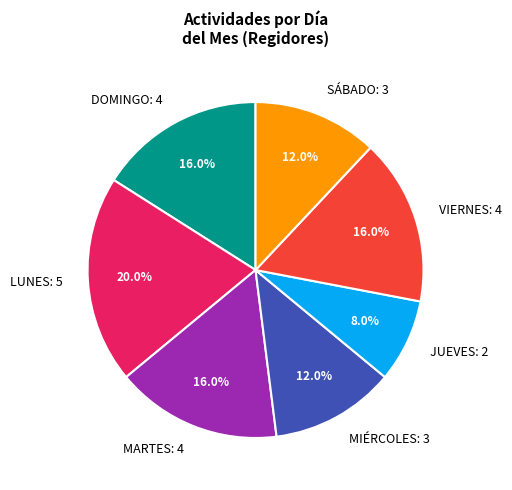

Which has a higher value, MIÉRCOLES: 3 or MARTES: 4?

MARTES: 4